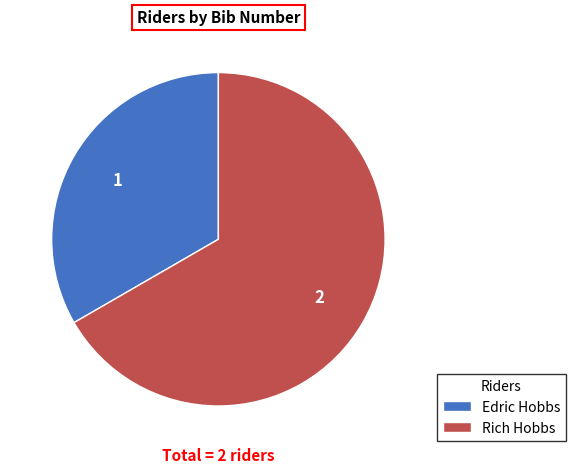

What is the largest slice in the pie chart?

Rich Hobbs